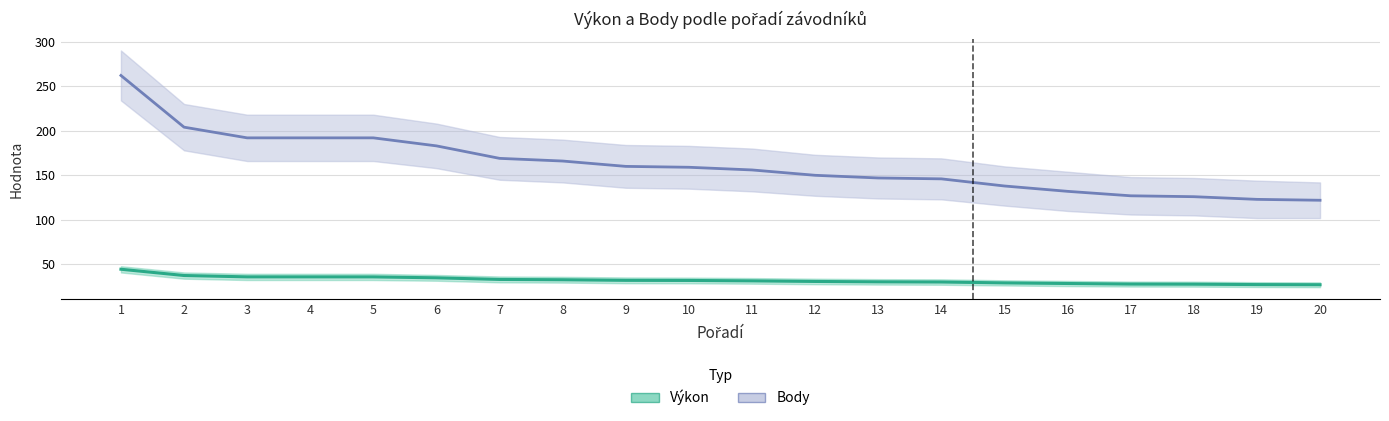

True or false: Výkon and Body cross at least once.

False